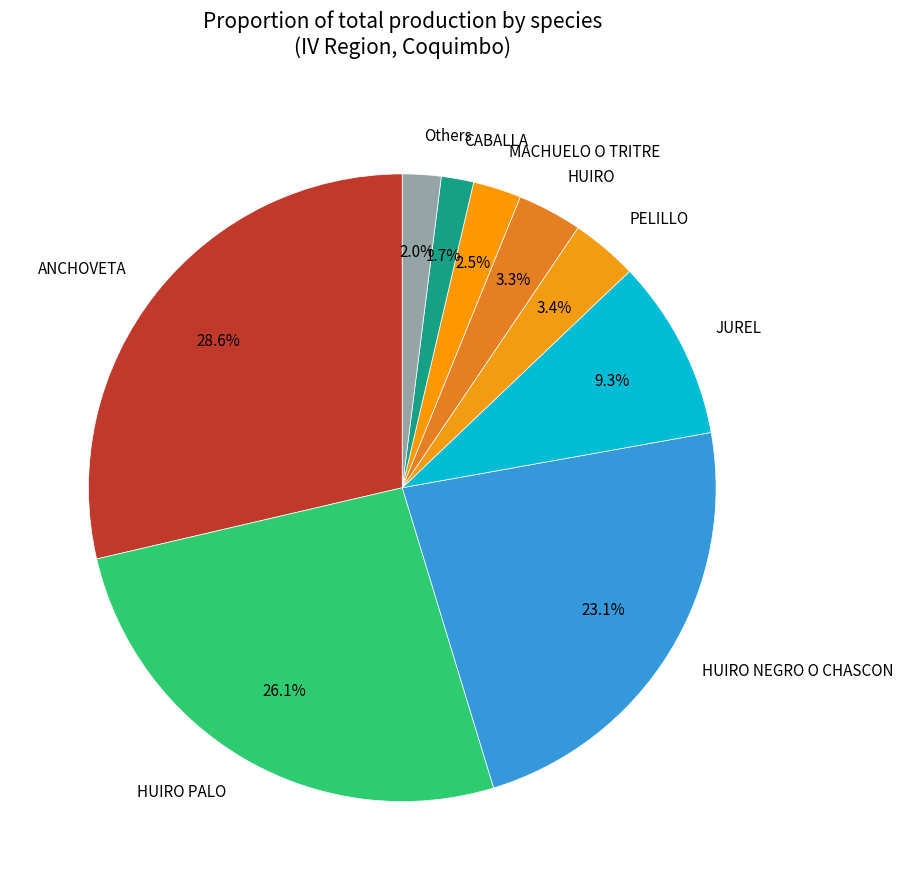

True or false: HUIRO accounts for 3% of the total.

True